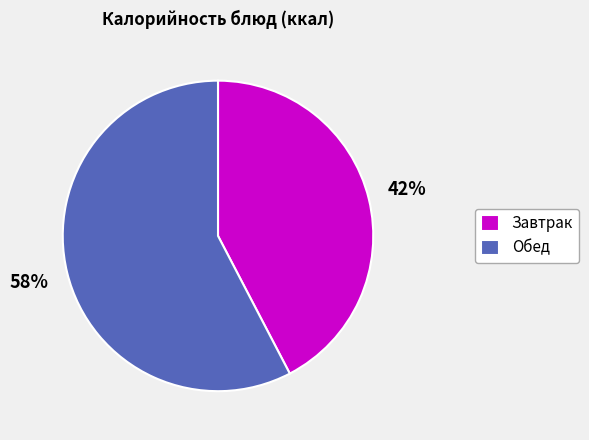

Is it true that Завтрак is 42% of the pie?

True